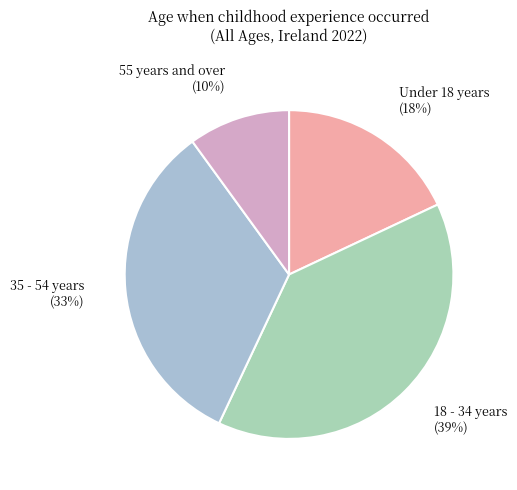

Do 55 years and over and Under 18 years together represent more than half of the pie?

No